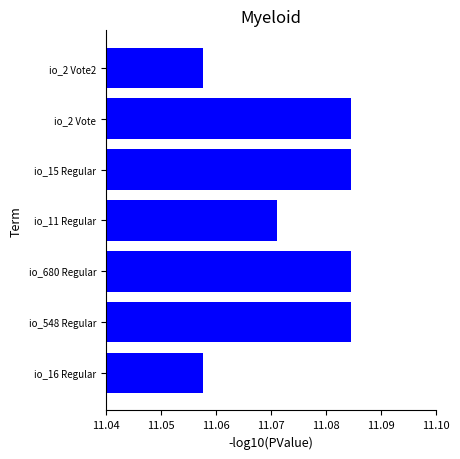

What is the sum of the values at io_11 Regular and io_548 Regular?

22.2